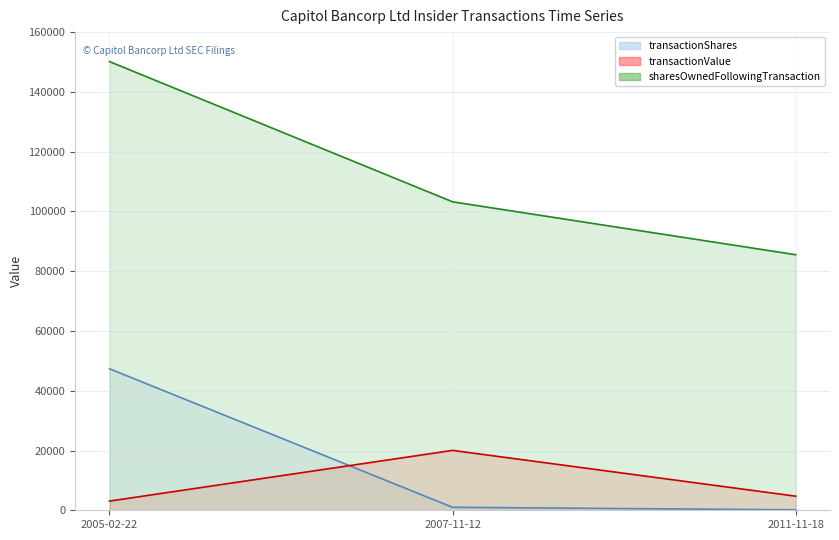

What is the sum of the transactionValue (line) values at 2005-02-22 and 2007-11-12?

23117